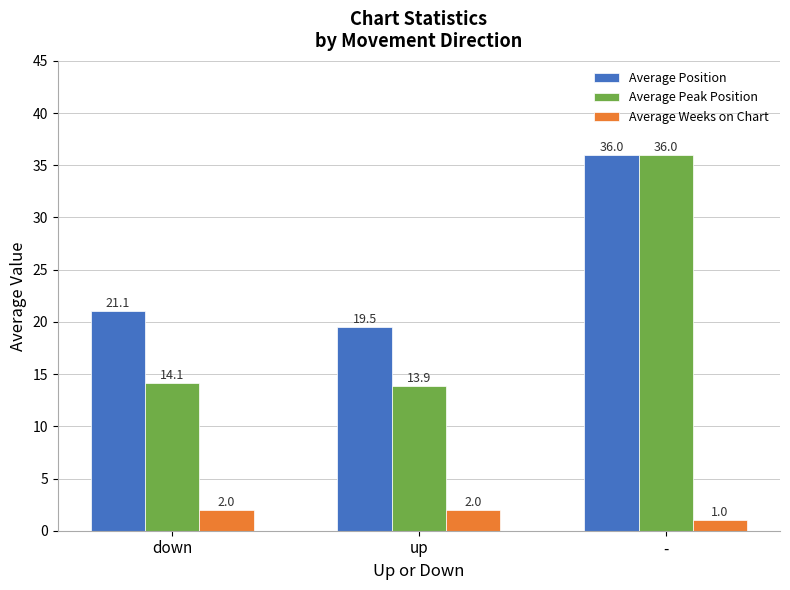

What is the average value of the Average Weeks on Chart series?

1.7